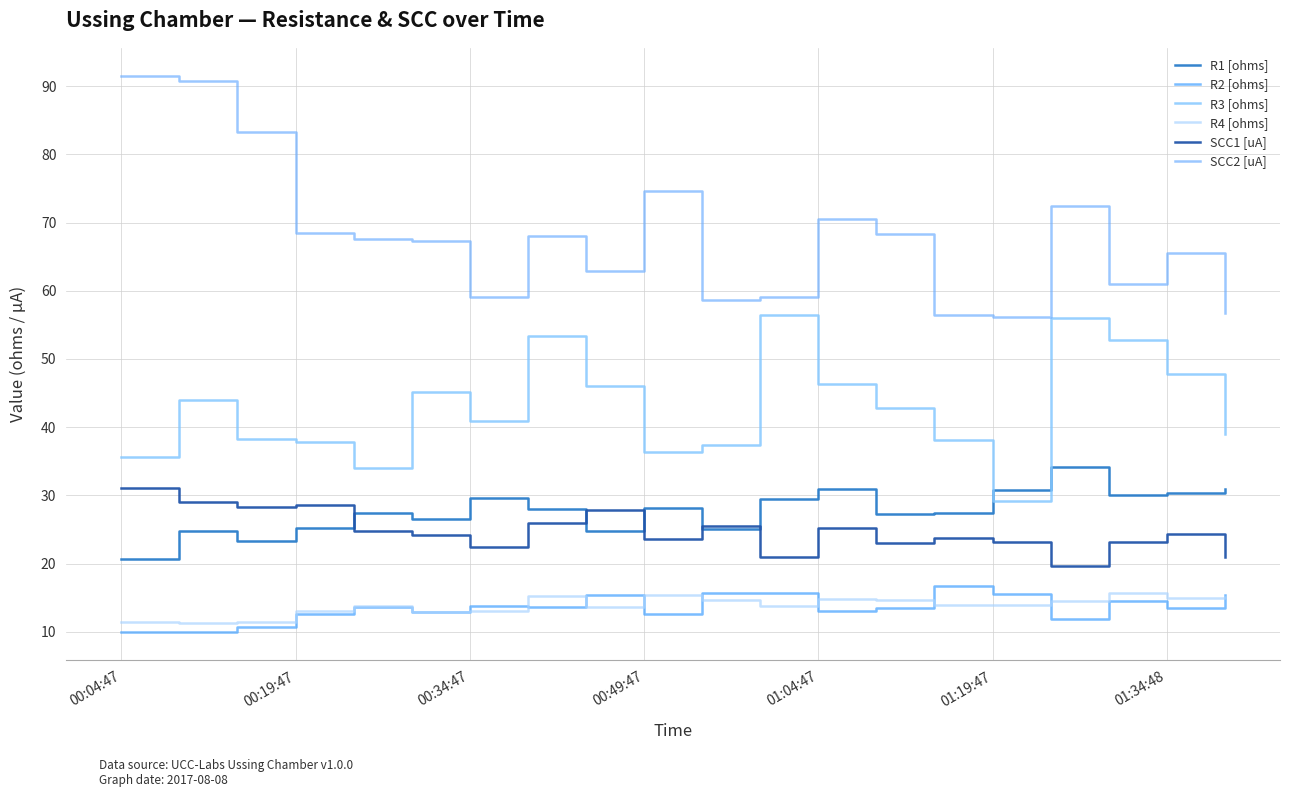

What is the sum of all SCC2 [uA] values?

1358.5